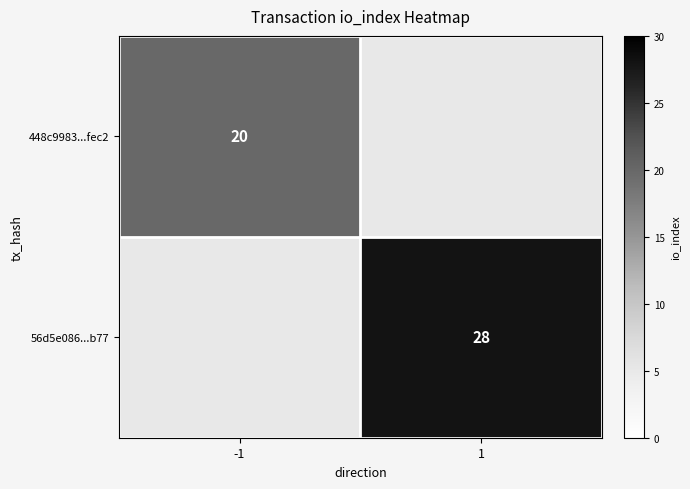

True or false: 448c9983...fec2 has a value of 32 at -1.

False